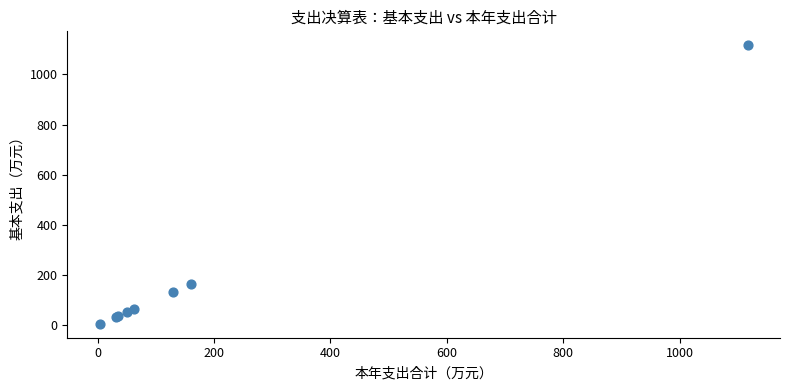

What Y value in the scatter plot is closest to 560?

161.0